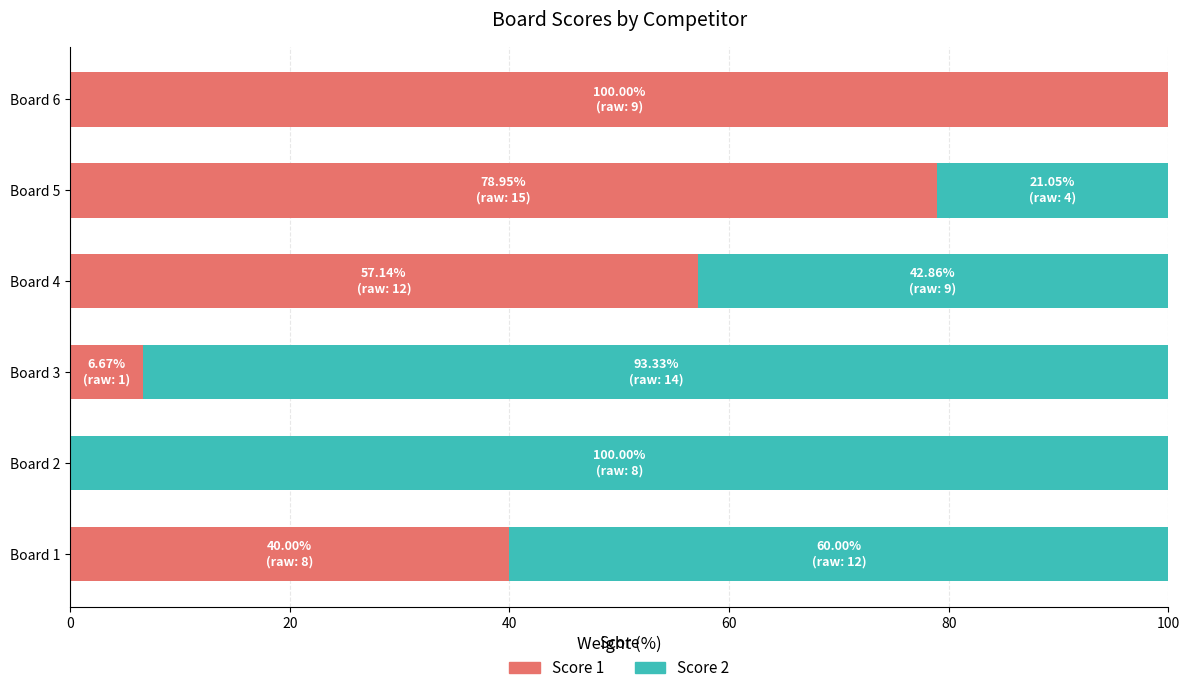

Is it true that Score 1 equals 0.0 at Board 2?

True